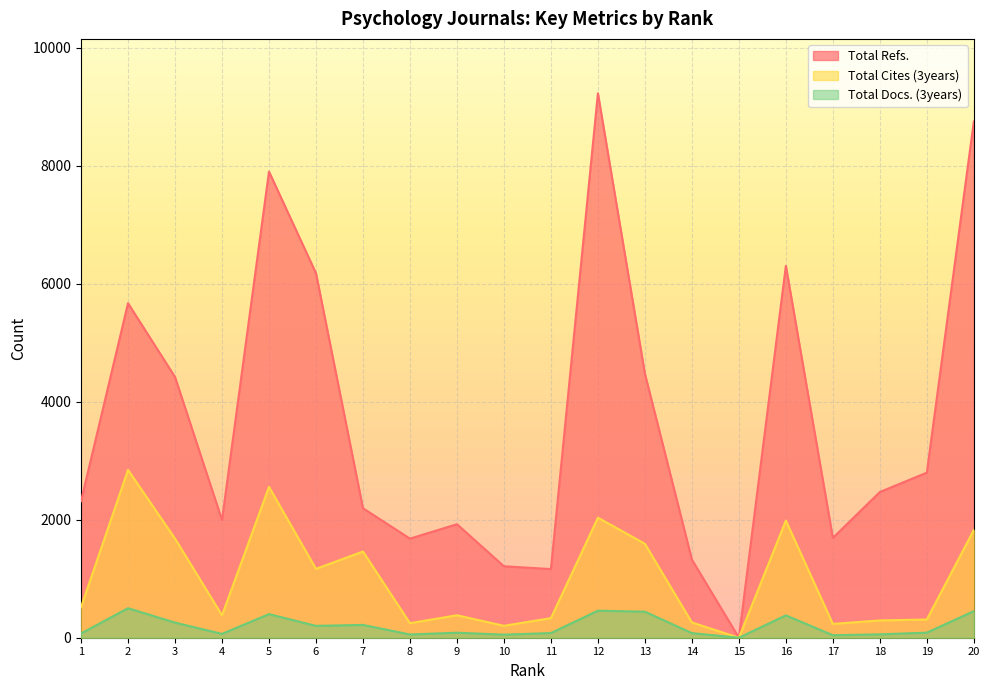

How many series are shown in this chart?

3